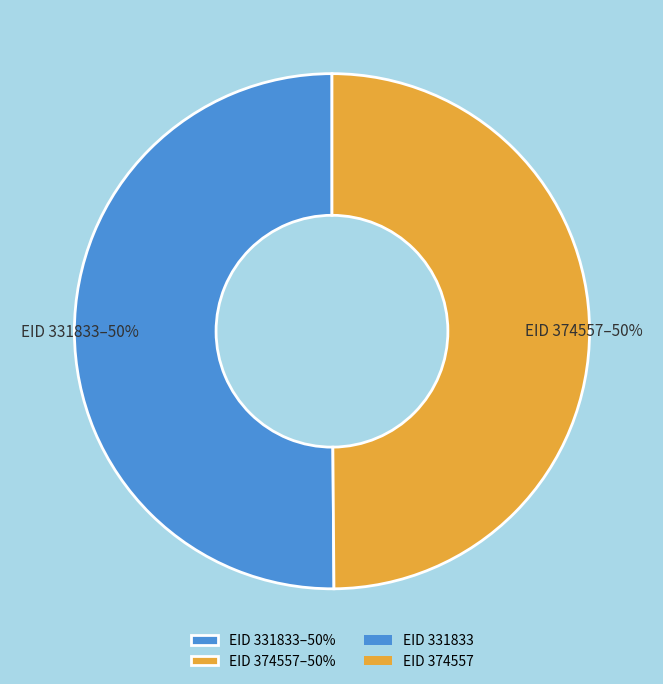

Combined, do EID 331833–50% and EID 374557–50% account for over 50%?

Yes